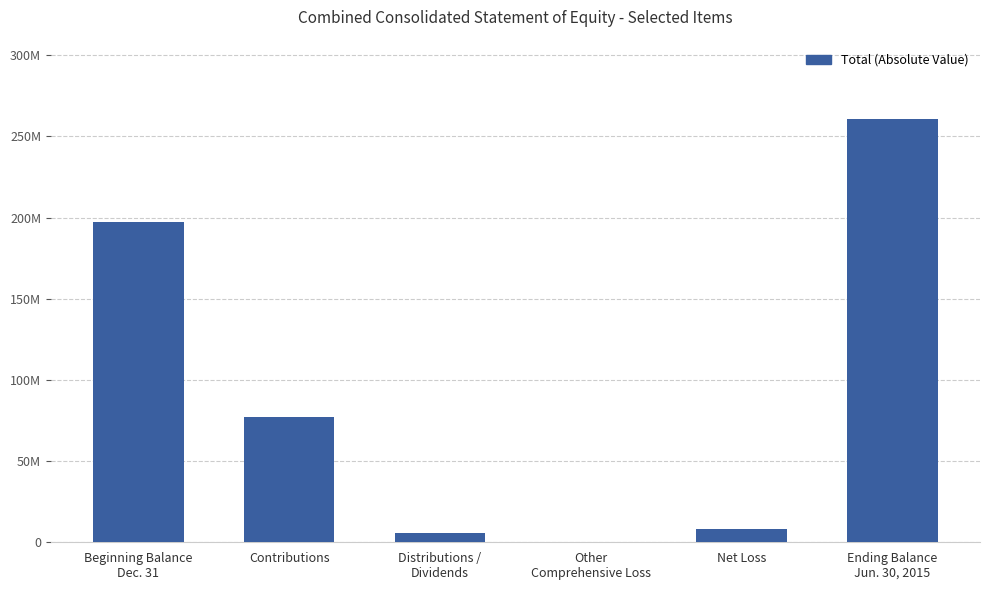

Is it true that the value at Net Loss is 4000634?

False